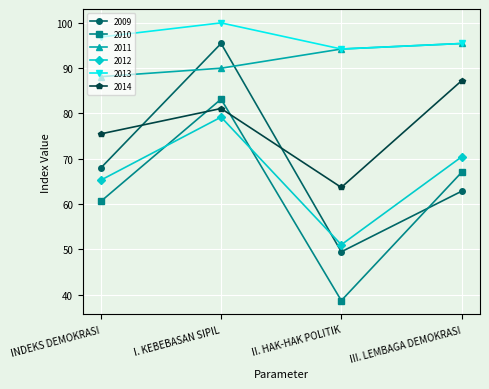

How many distinct data groups are displayed?

6